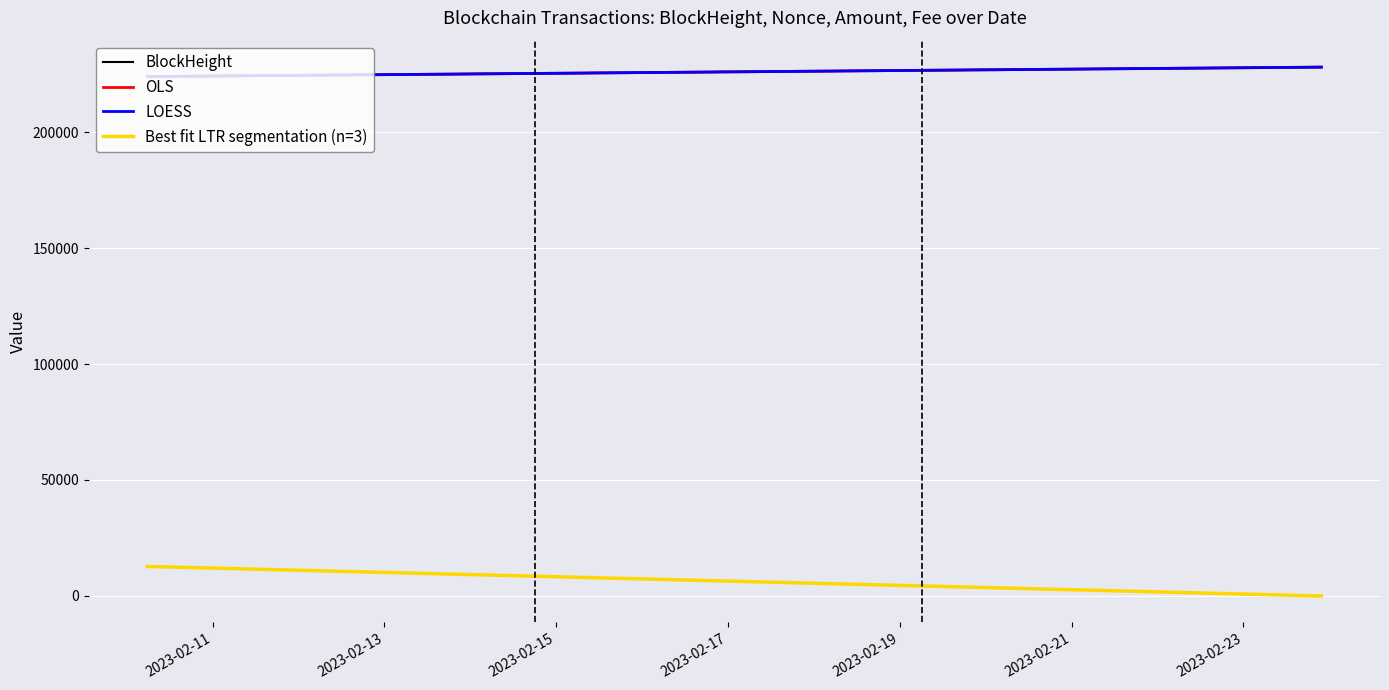

What is the greatest value displayed?

228103.0